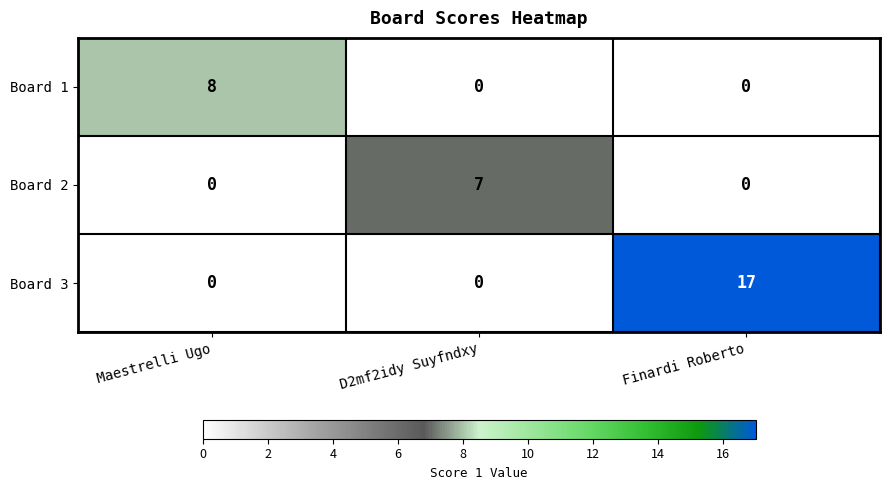

Count the Board 2 values in the range 0 to 7.

3